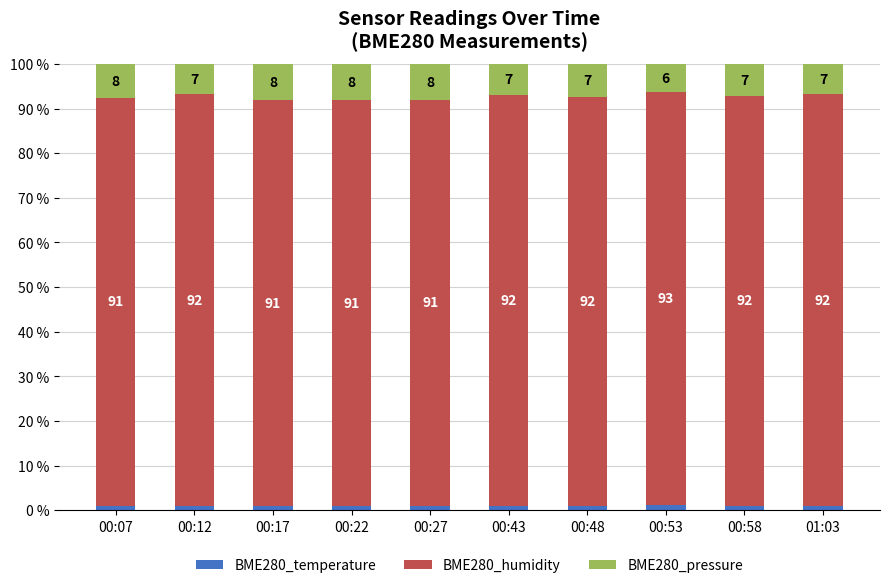

What is the total value across all series at 00:58?

100.0